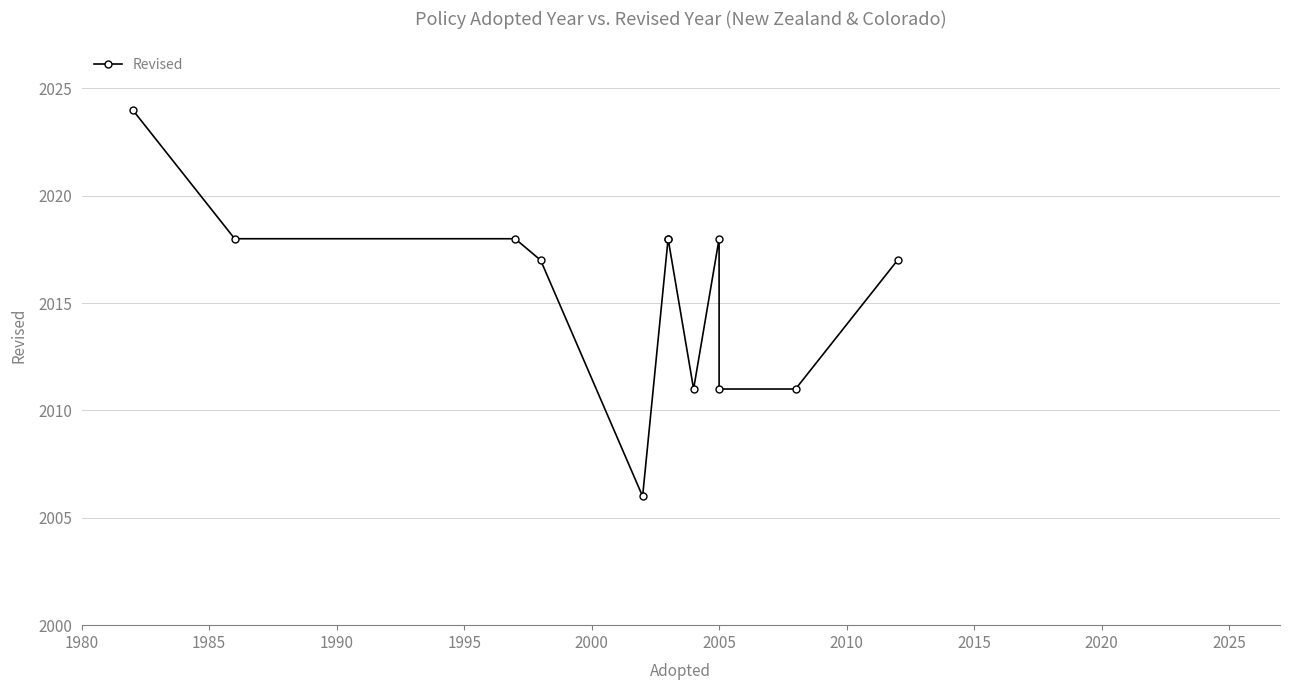

What is the maximum value shown in the chart?

2024